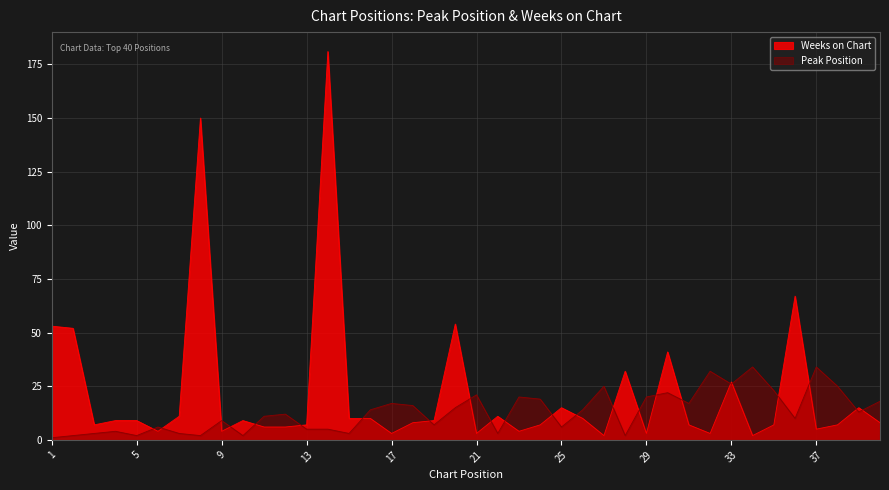

What are all the series names shown in the legend?

Weeks on Chart, Peak Position